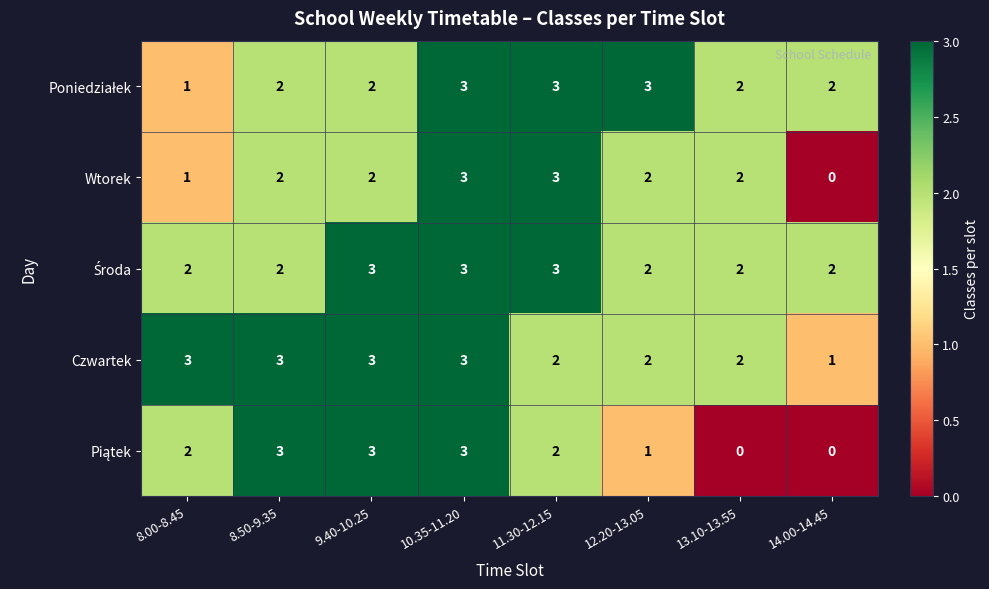

What is the spread (max minus min) of values at 12.20-13.05?

2